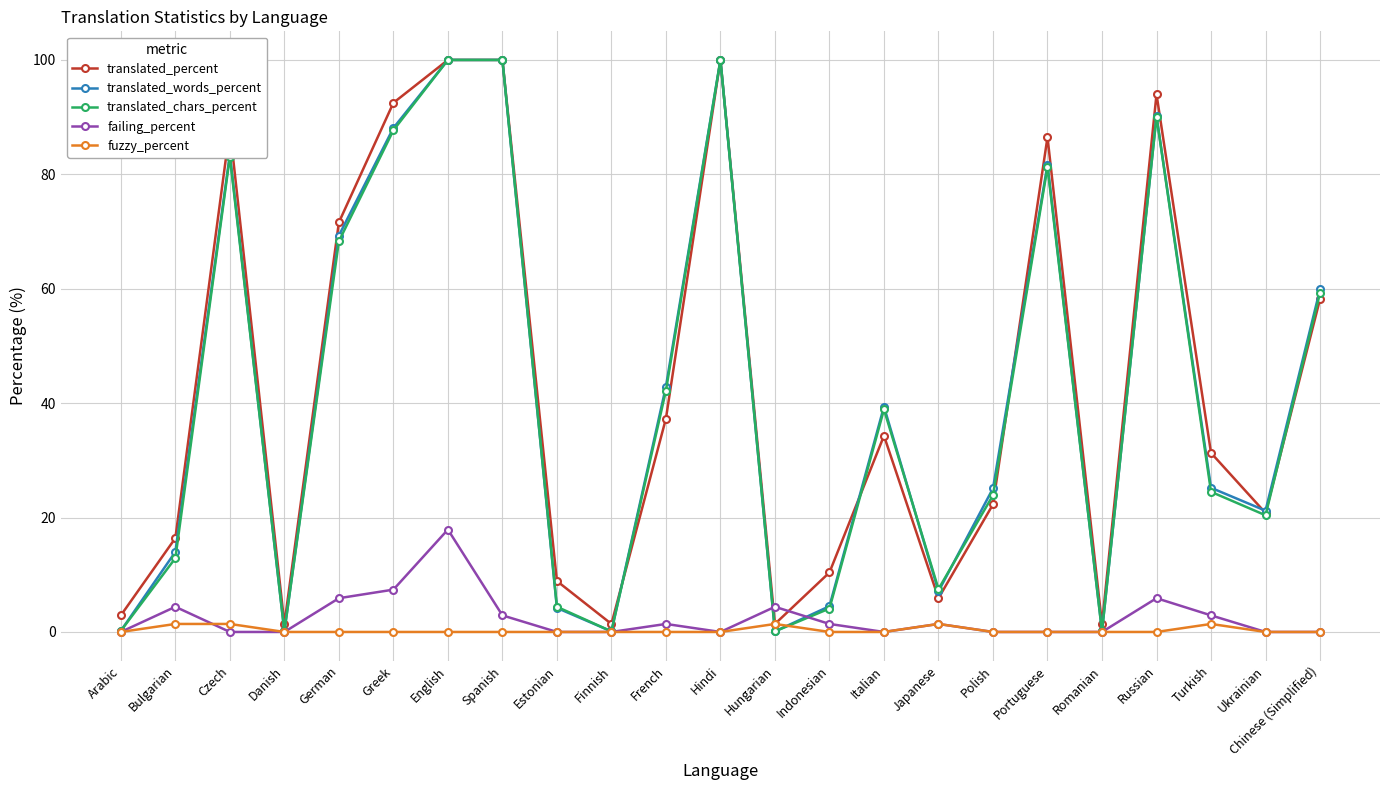

Which series has the largest total across all categories?

translated_percent